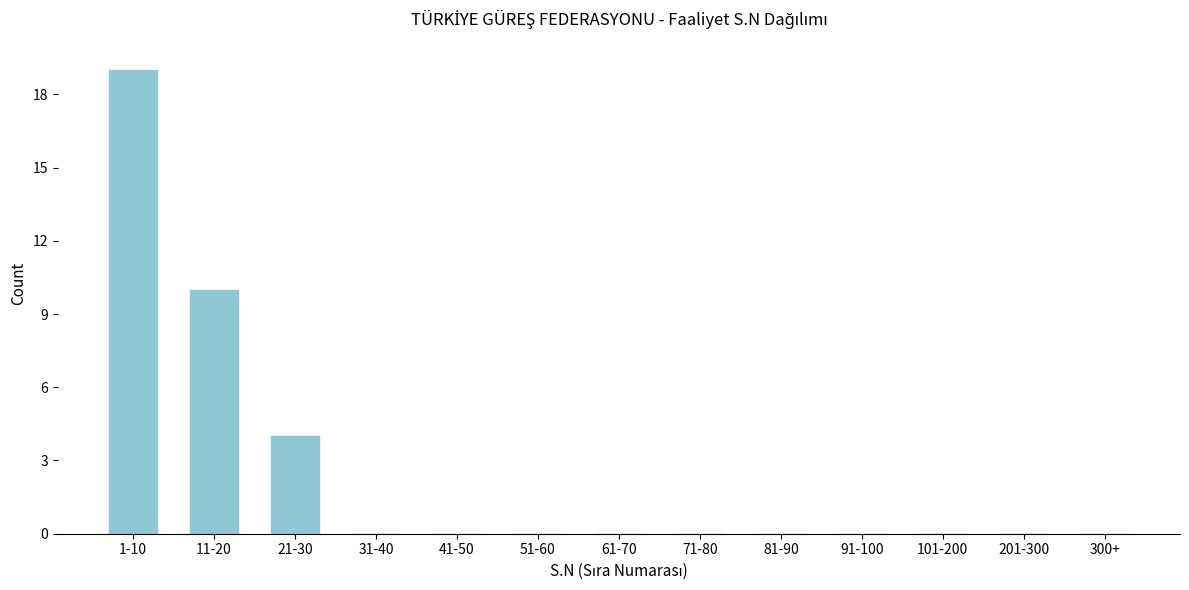

Reading left to right, transcribe all the data shown in this chart.

1-10=19	11-20=10	21-30=4	31-40=0	41-50=0	51-60=0	61-70=0	71-80=0	81-90=0	91-100=0	101-200=0	201-300=0	300+=0